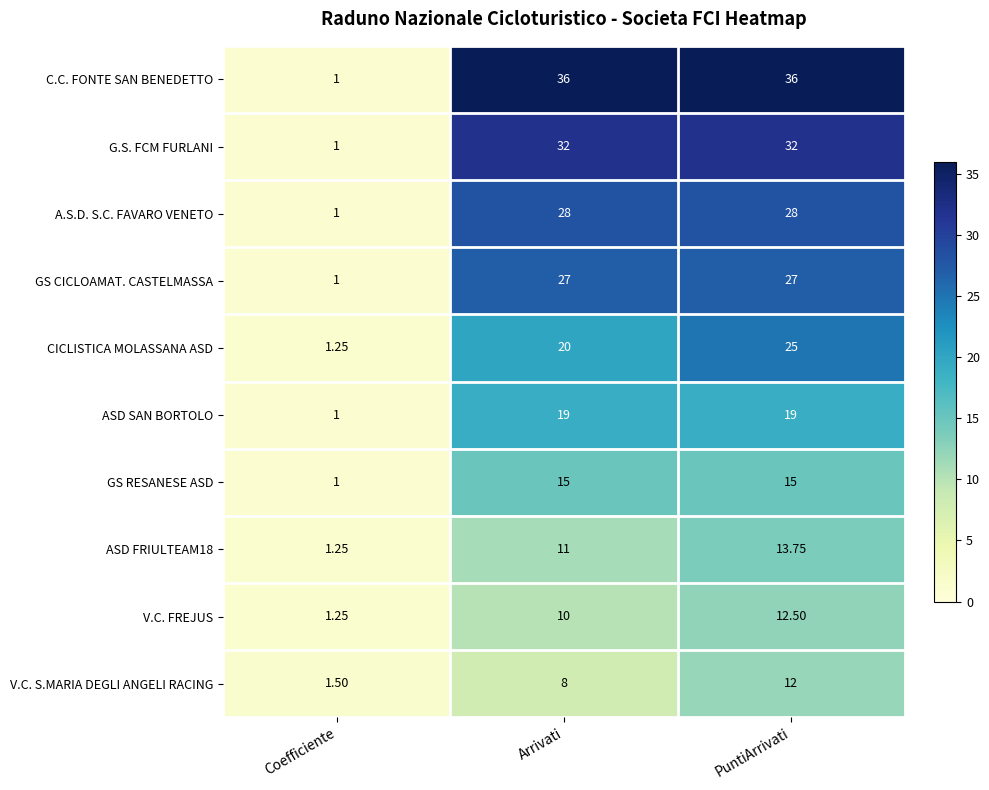

At which label does A.S.D. S.C. FAVARO VENETO reach its minimum?

Coefficiente